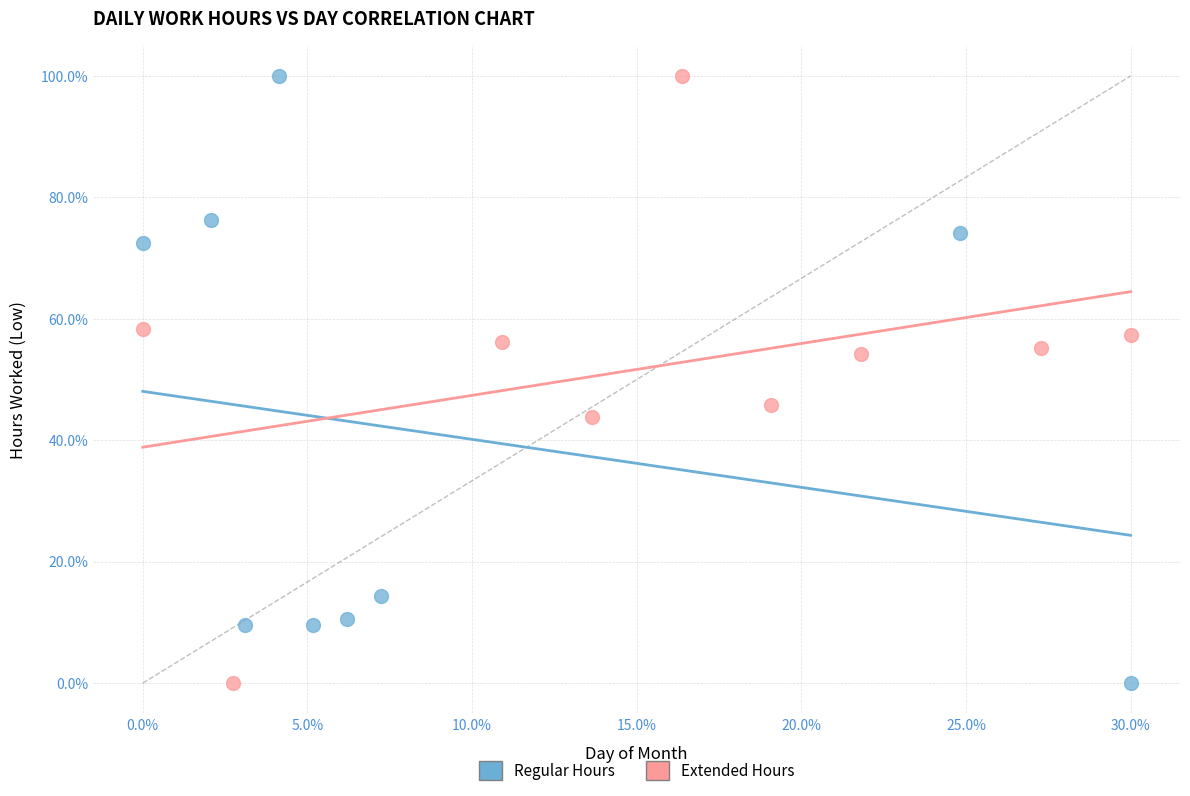

What are all the series names shown in the legend?

Regular Hours, Extended Hours